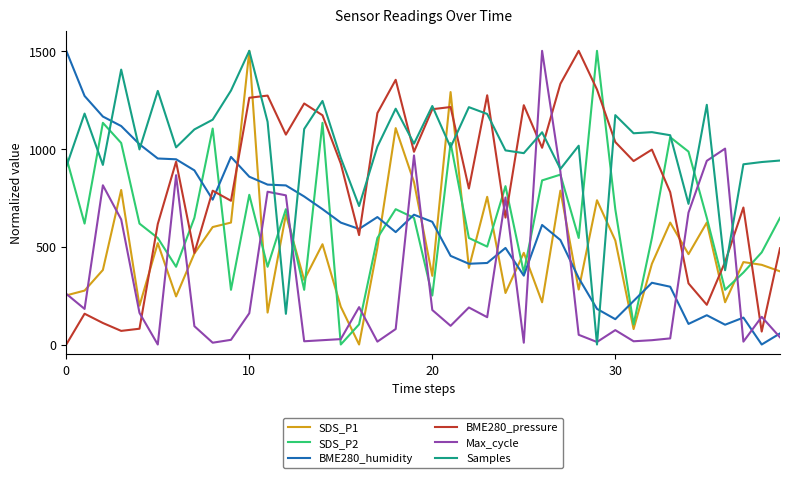

What is the greatest value displayed?

1500.0